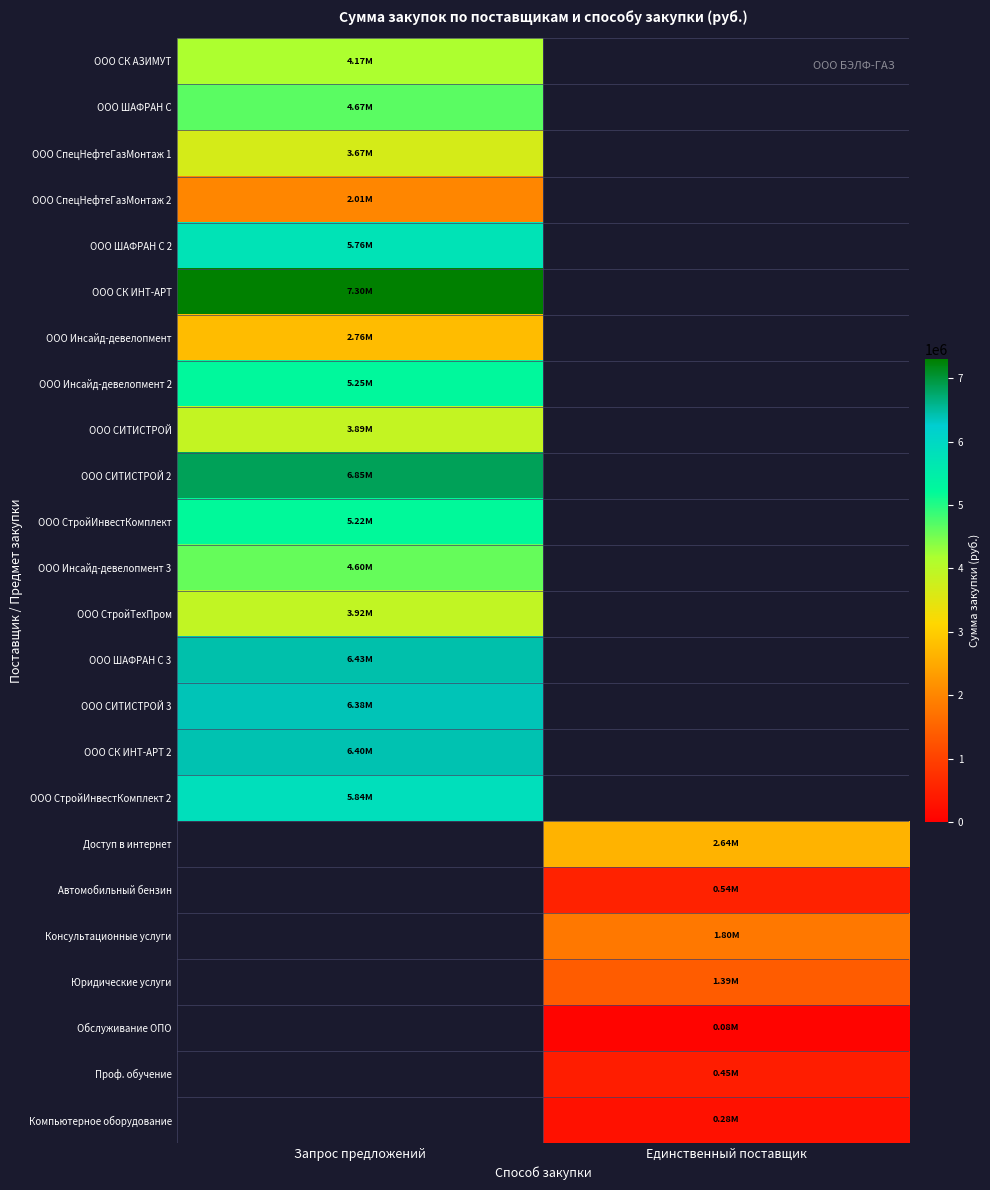

What is the total value across all series at Единственный поставщик?

7169690.0